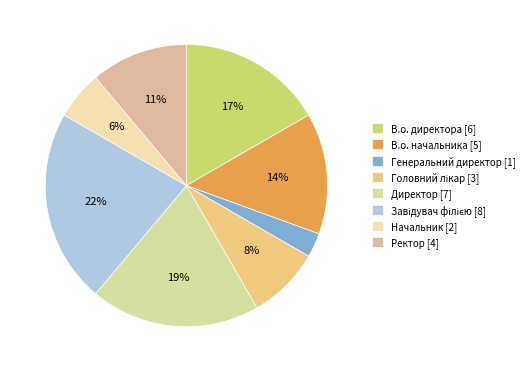

The Генеральний директор slice represents 3% of the pie. True or false?

True